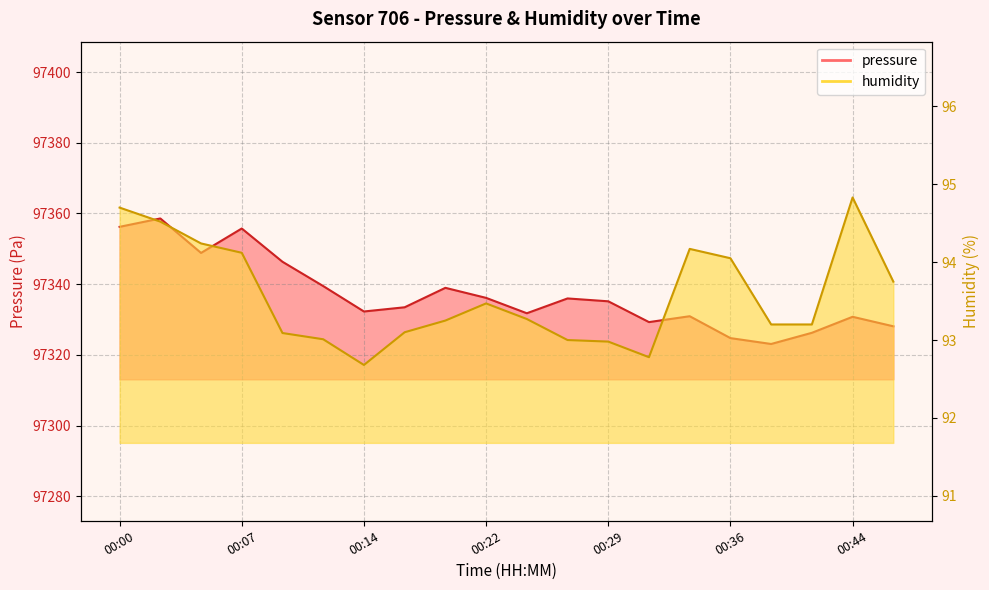

List the series in order of their peak value, highest first.

pressure, humidity